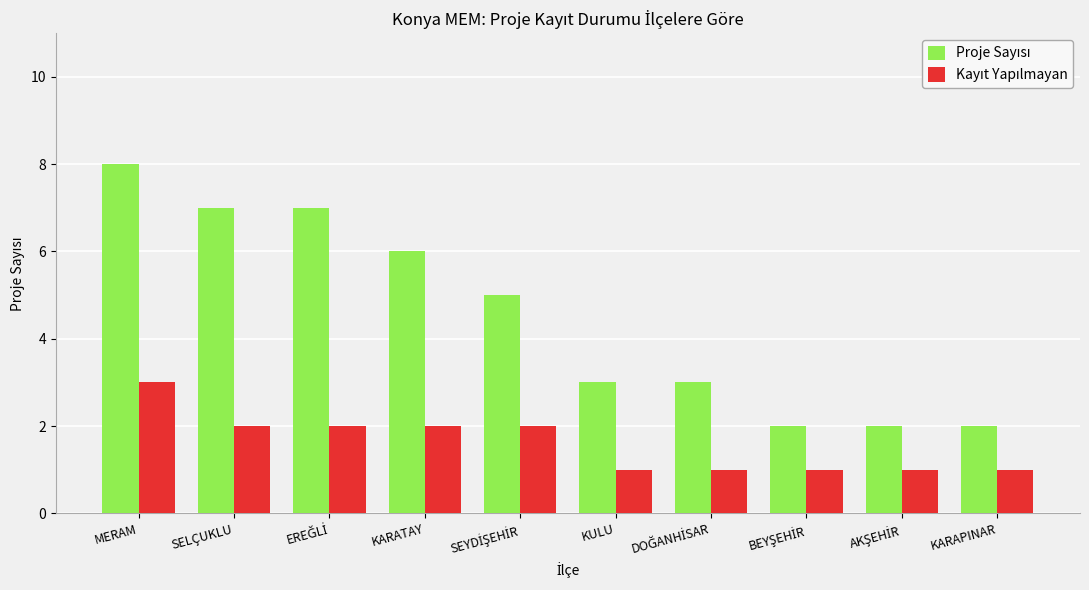

What is the spread (max minus min) of values at SELÇUKLU?

5